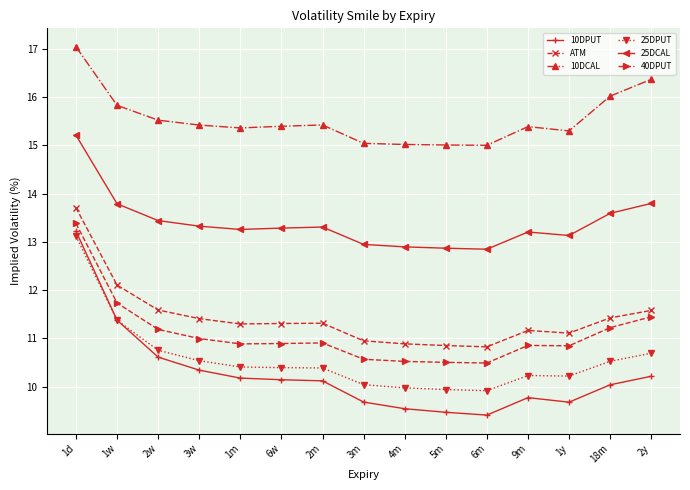

What is the difference between the second highest and minimum values in the 40DPUT series?

1.2